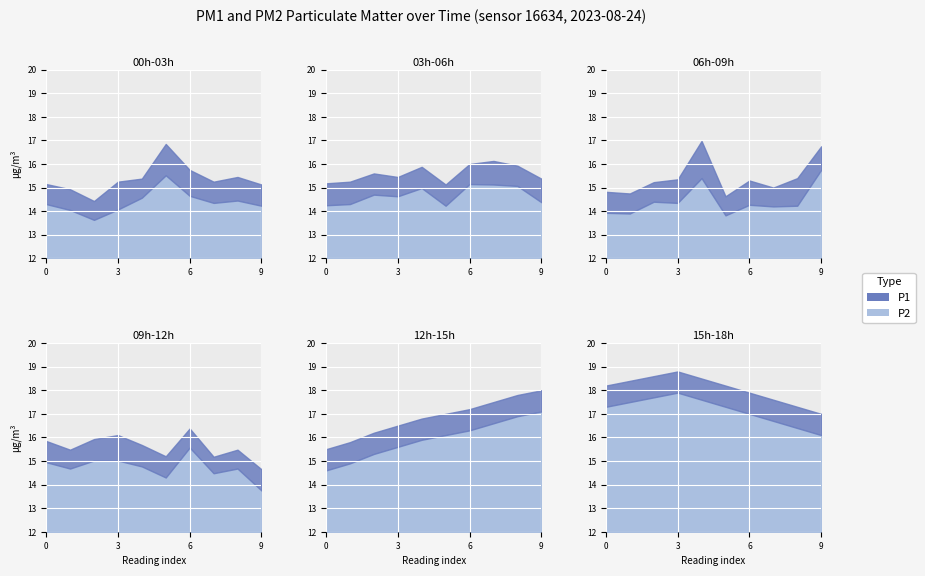

Is the value of P1 at 11:00 greater than the value of P2 at 13:00?

Yes